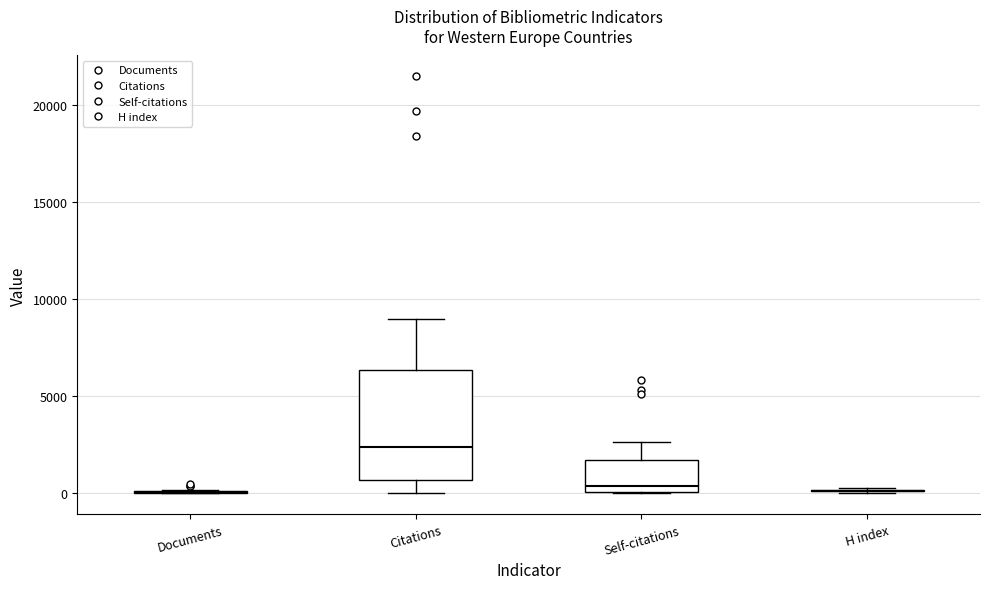

Reading left to right, read every box against the y-axis: the position of its median line, the range the box covers, and the ends of its whiskers. The values are not printed on the chart, so give them approximately, as read against the axis.

Documents: box collapsed to a line at 0, whiskers 0 to 0
Citations: median 2500, box 500 to 6500, whiskers 0 to 9000
Self-citations: median 500, box 0 to 1500, whiskers 0 to 2500
H index: box collapsed to a line at 0, whiskers 0 to 500